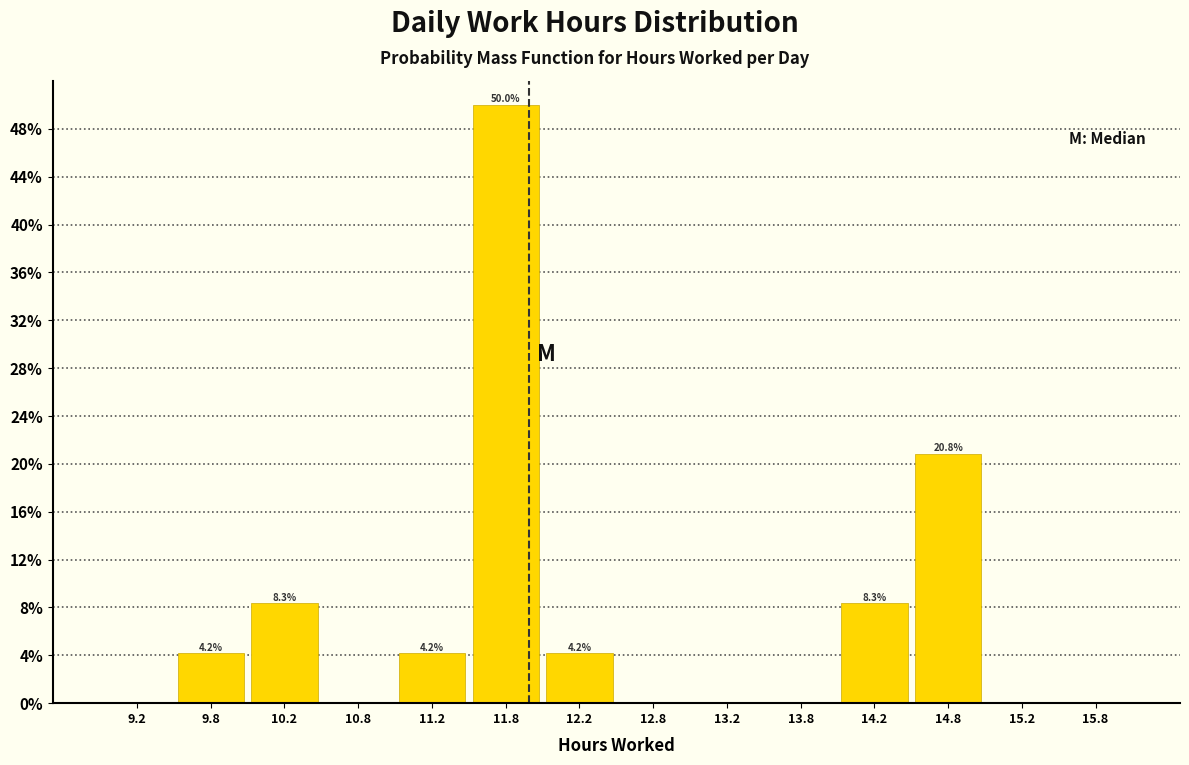

Over which range of the x-axis is the bar tallest?

11.5 to 12.0